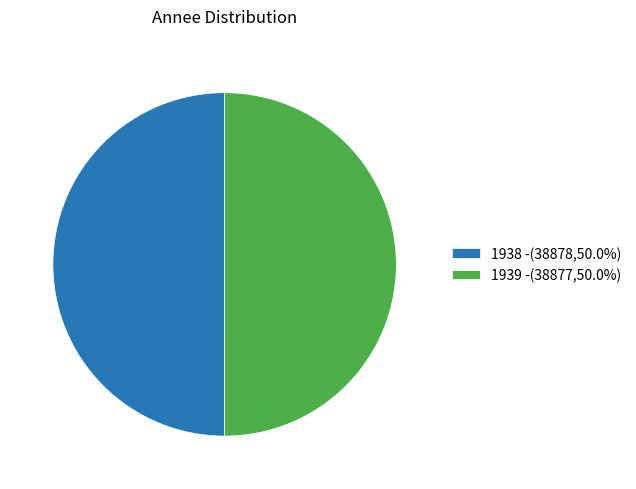

Do 1938 -(38878,50.0%) and 1939 -(38877,50.0%) together represent more than half of the pie?

Yes